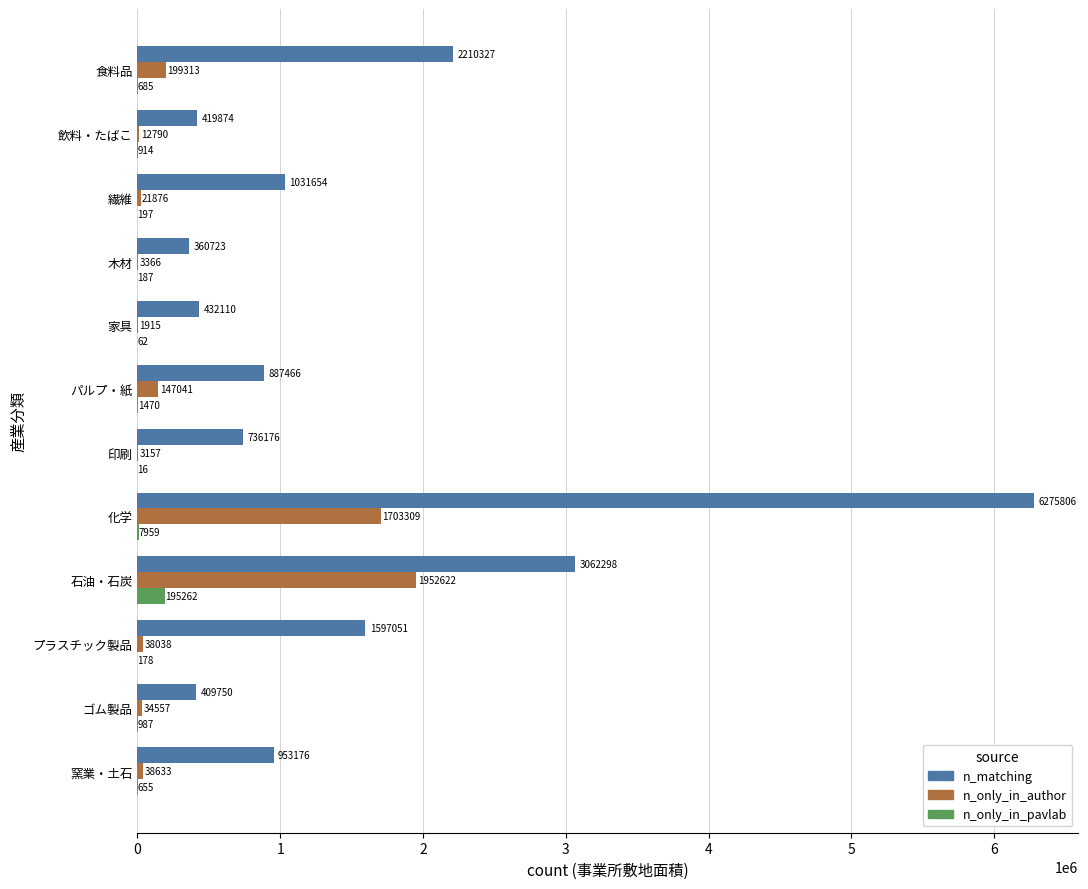

What is the highest value of the n_only_in_author series?

1952622.0